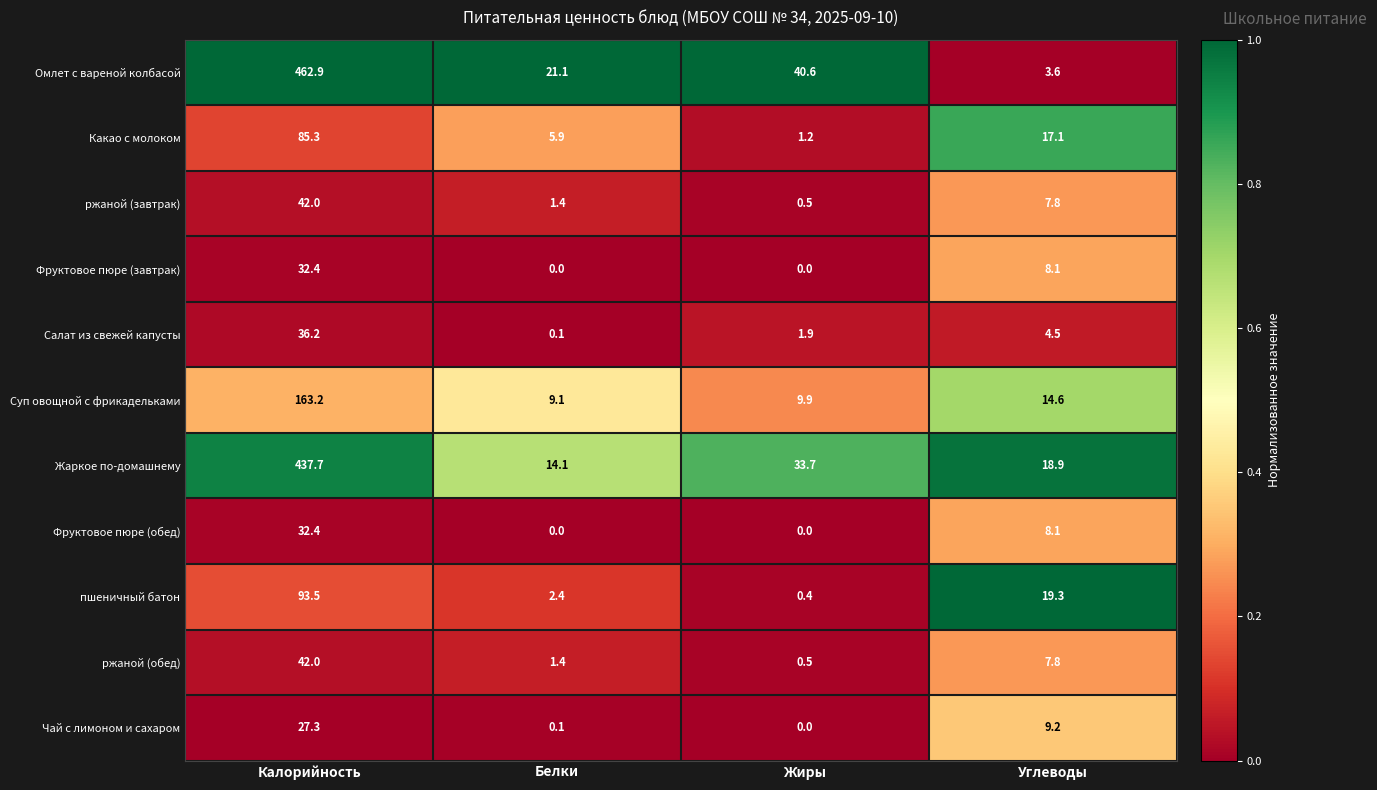

Which series has the widest spread of values?

Омлет с вареной колбасой